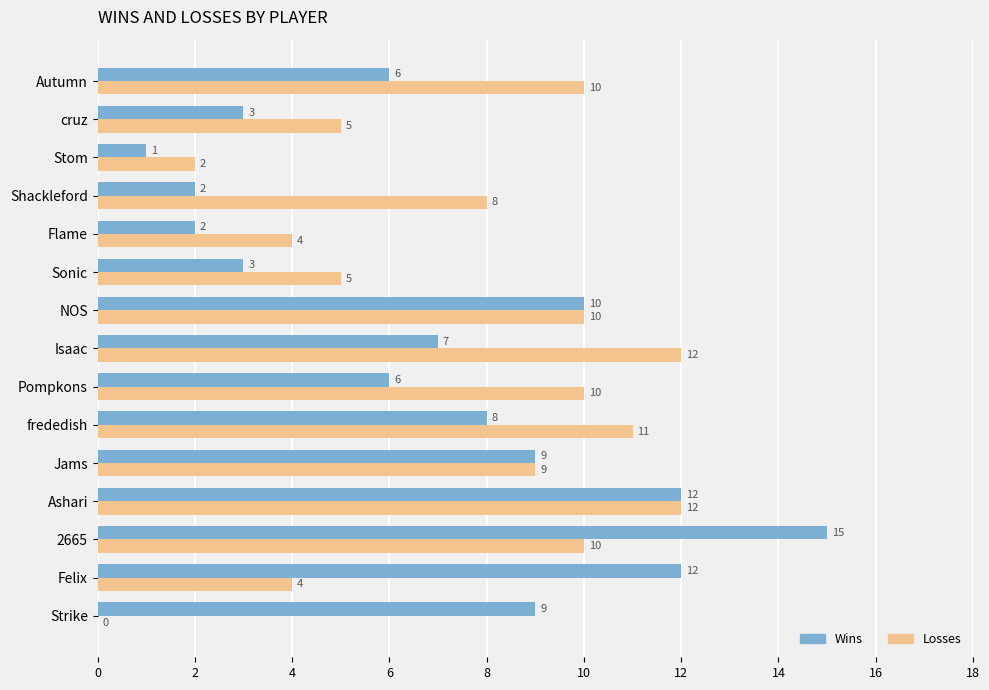

Which category has the highest value across all series?

2665